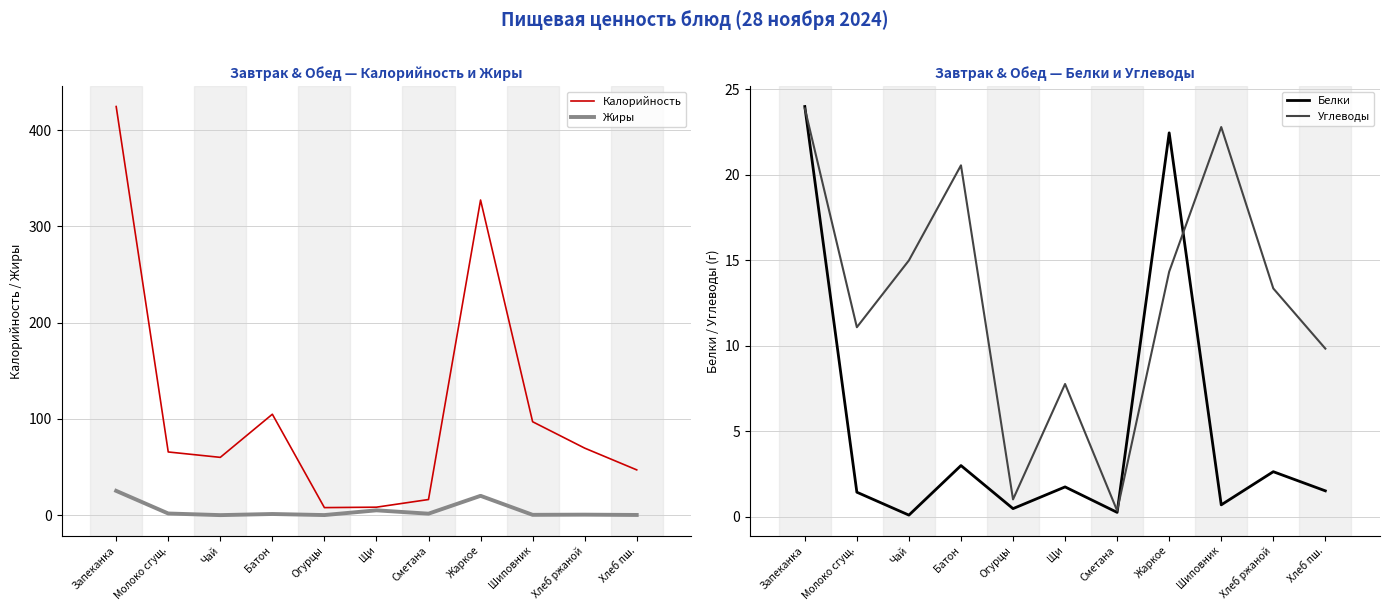

What is the difference between the maximum and minimum values in the Жиры series?

25.2